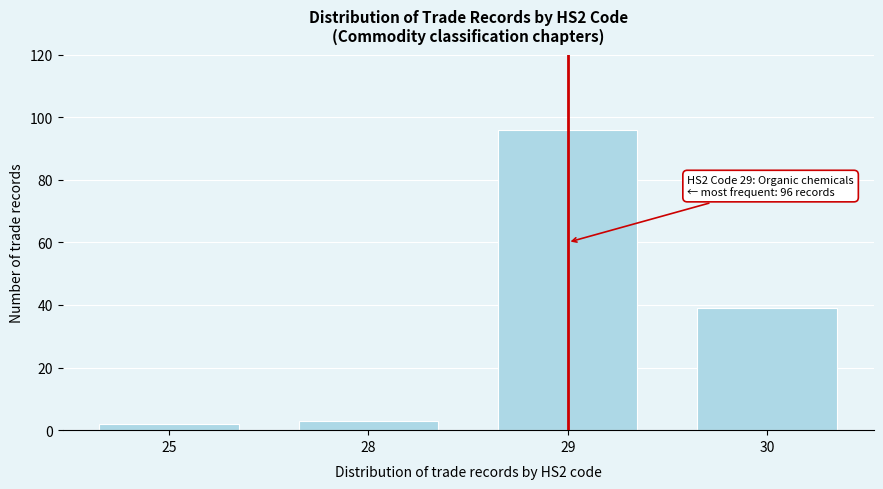

Reading left to right, extract all data points from this chart.

2	3	96	39